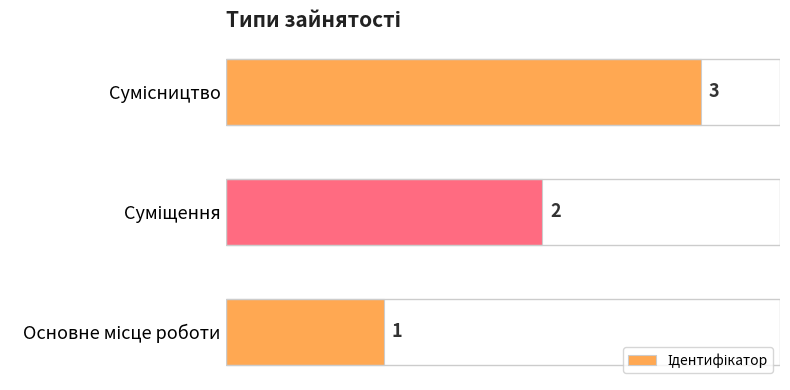

What is the greatest value displayed?

3